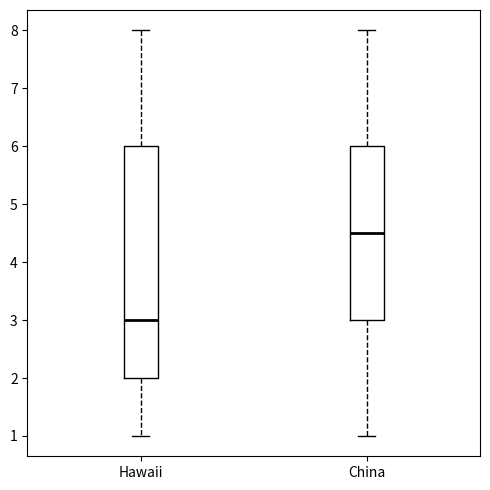

Reading left to right, read every box against the y-axis: the position of its median line, the range the box covers, and the ends of its whiskers. The values are not printed on the chart, so give them approximately, as read against the axis.

Hawaii: median 3.0, box 2.0 to 6.0, whiskers 1.0 to 8.0
China: median 4.5, box 3.0 to 6.0, whiskers 1.0 to 8.0